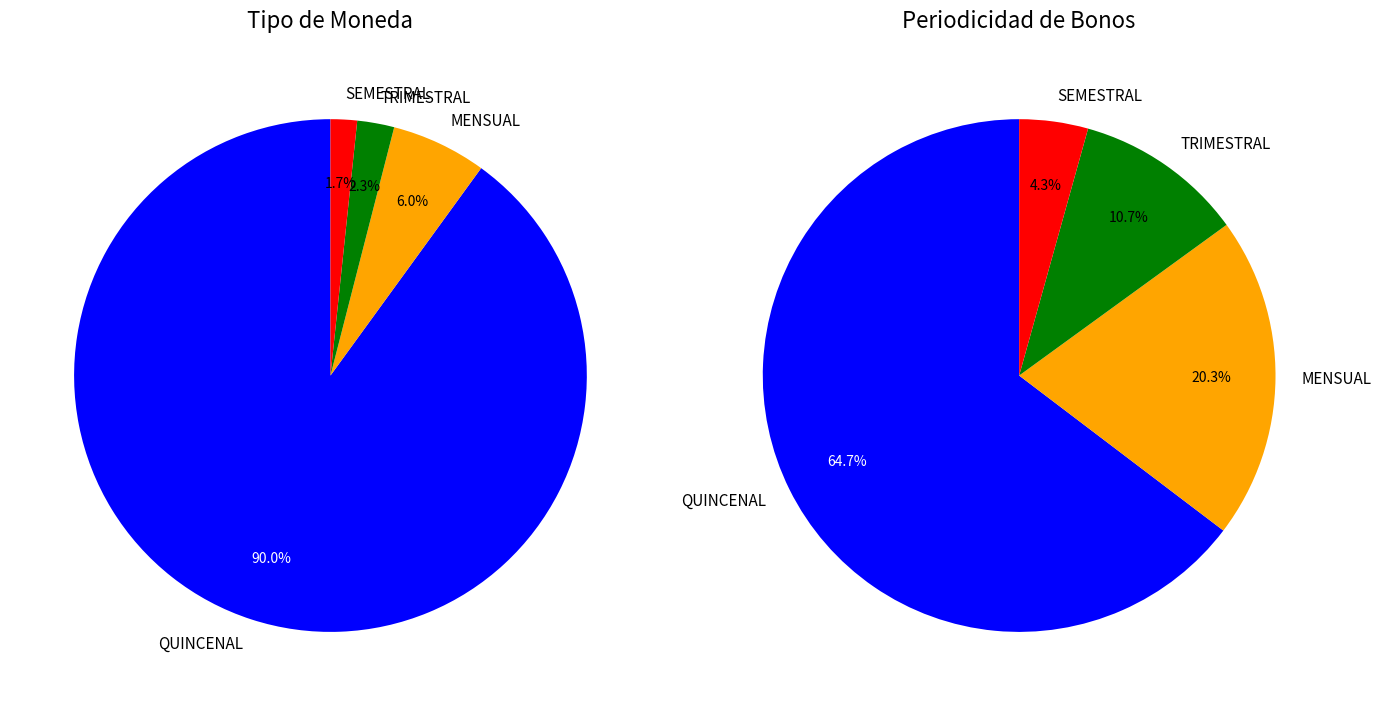

Which category has the smallest portion of the pie?

SEMESTRAL